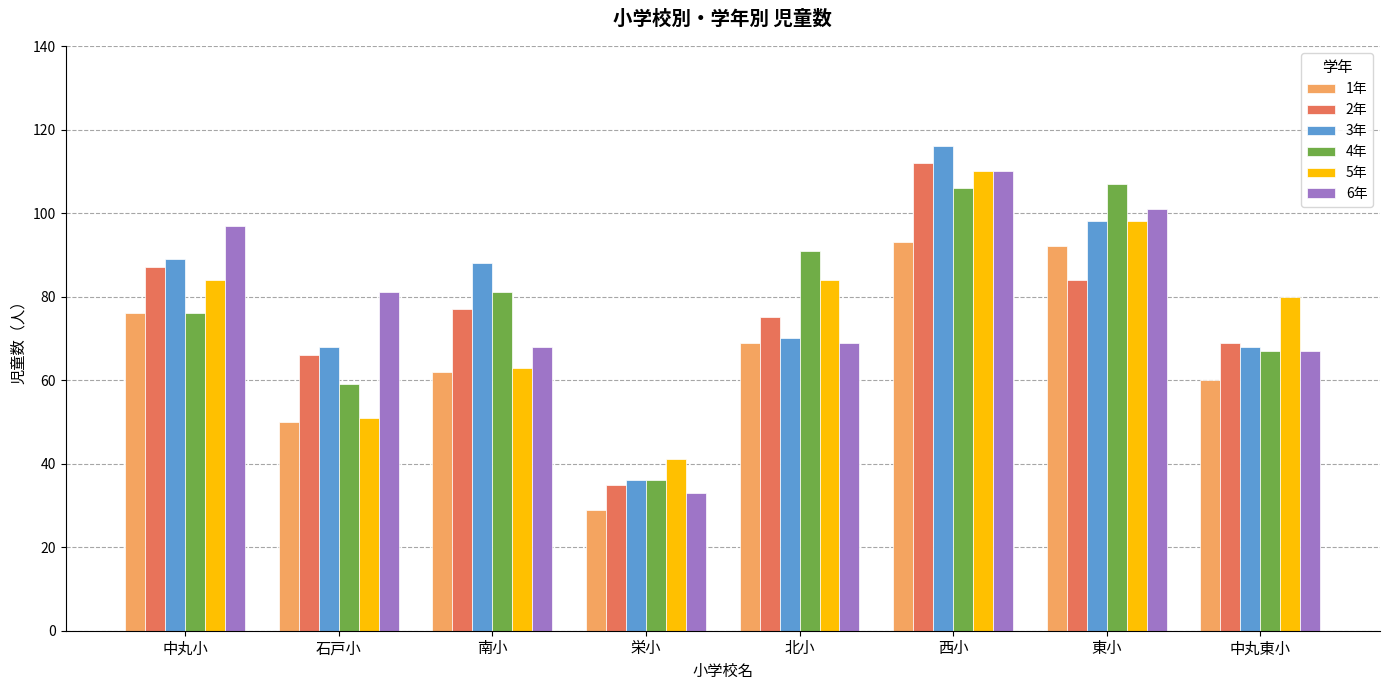

The 4年 series shows 122 at 中丸小. True or false?

False